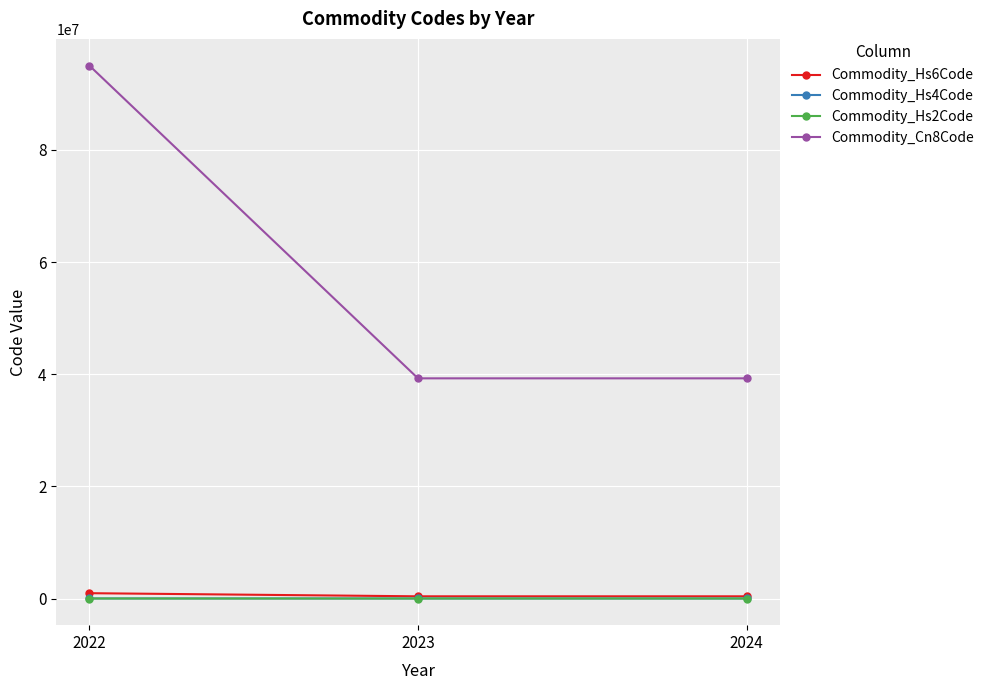

What is the greatest value displayed?

95059000